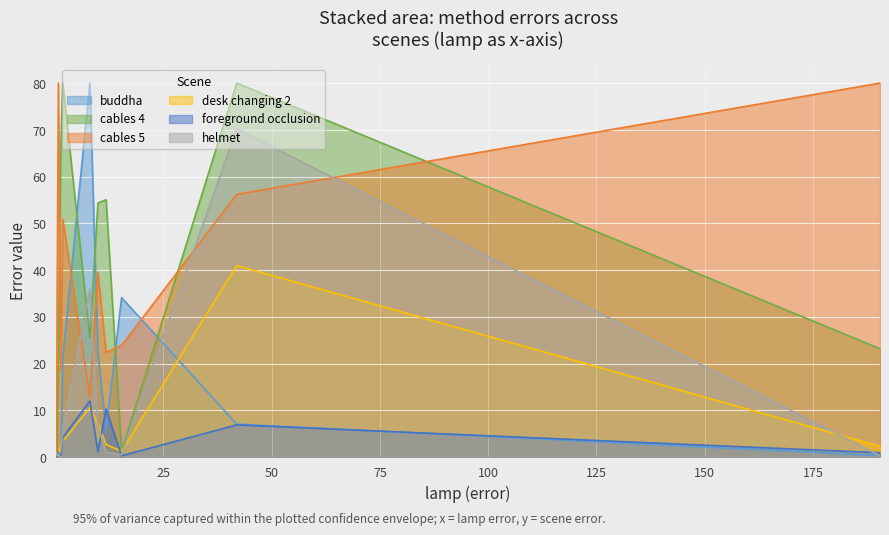

Count the number of categories in the chart.

12